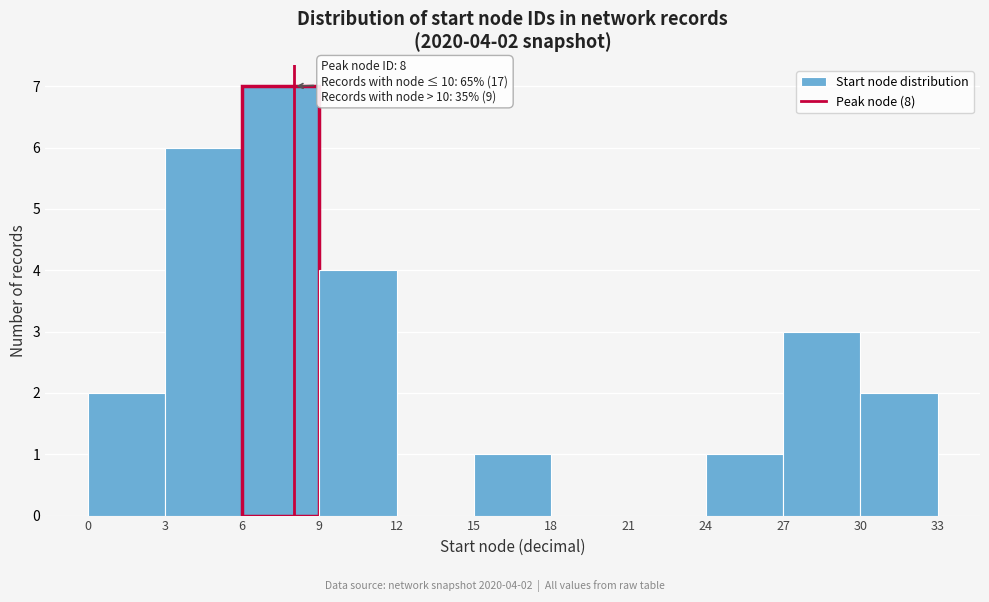

Over which range of the x-axis is the bar tallest?

6 to 9